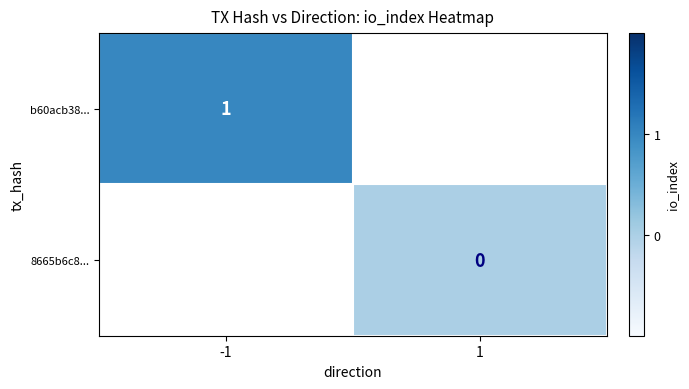

Is the value of b60acb38... at -1 greater than the value of 8665b6c8... at 1?

Yes